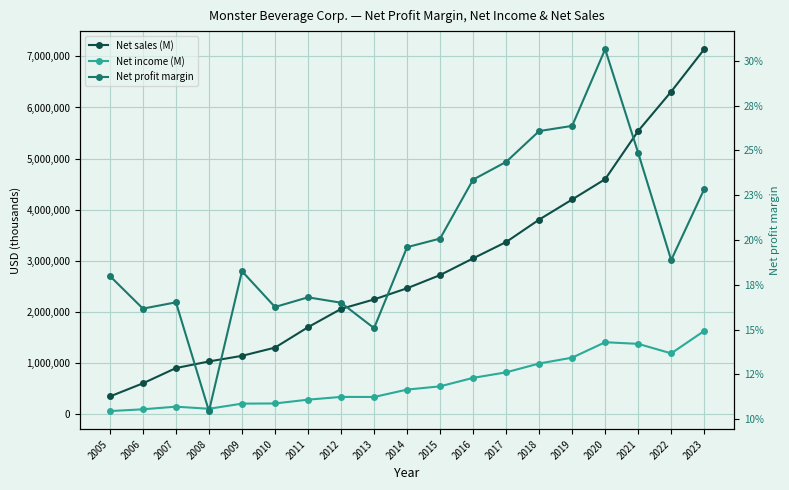

In Net profit margin, how many points are lower than both neighbors (excluding endpoints)?

5